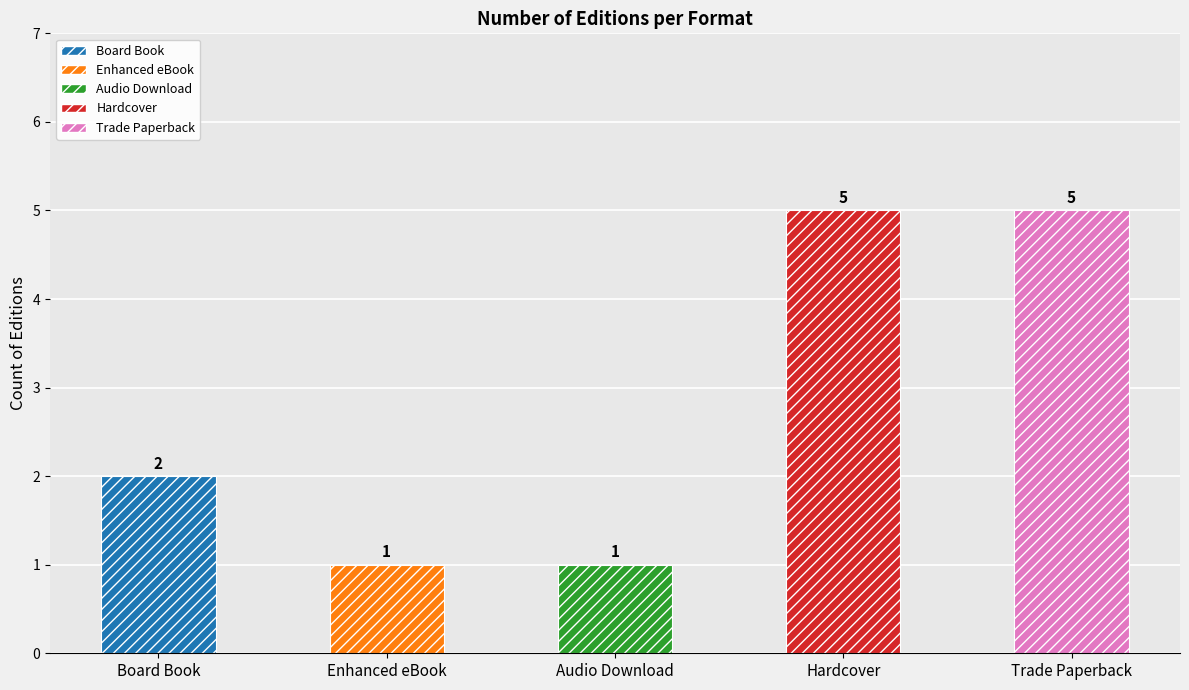

Count the values in the range 1 to 5.

5